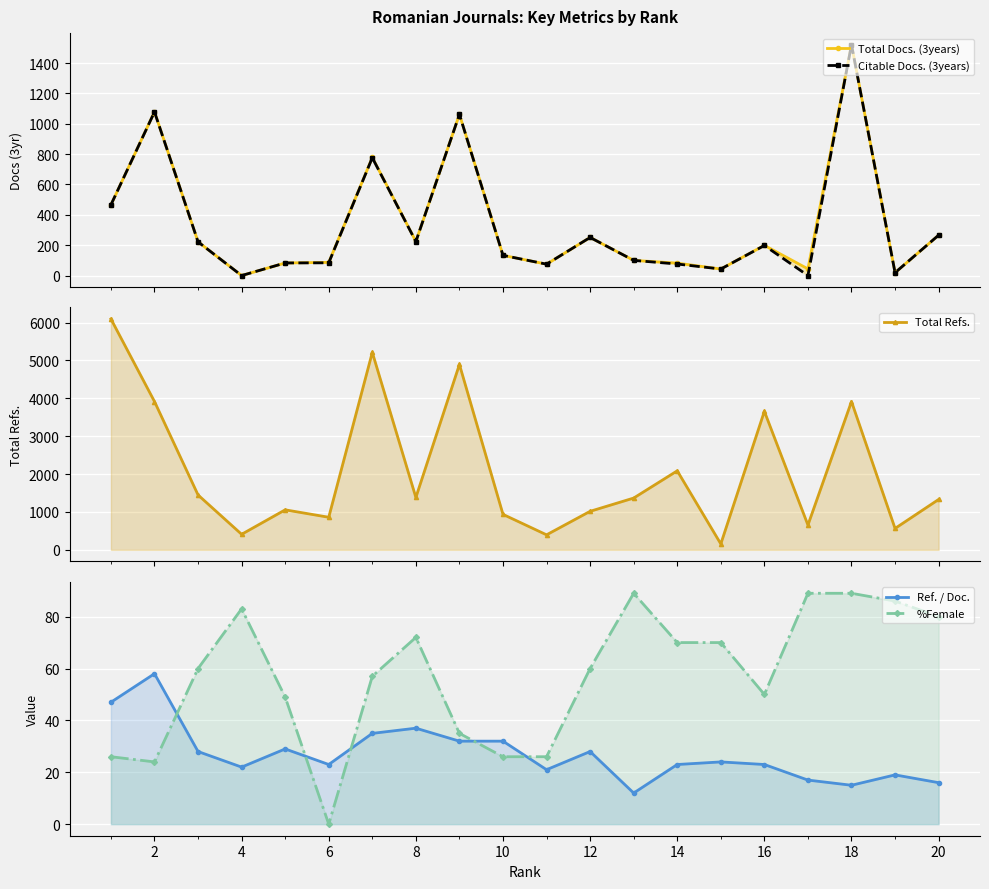

What are all the series names shown in the legend?

Total Docs. (3years), Citable Docs. (3years), Total Refs., Ref. / Doc., %Female